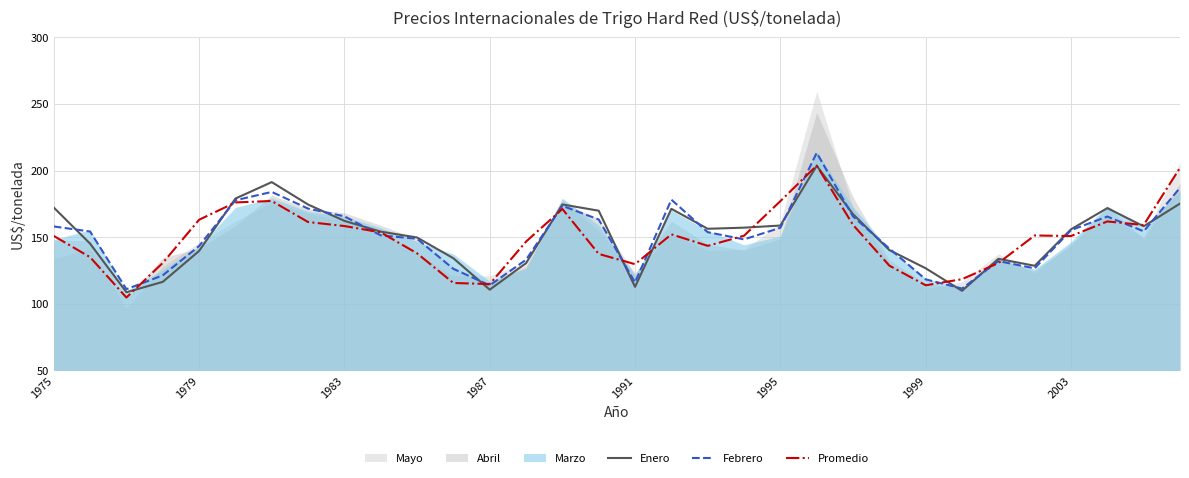

In Enero, how many points are lower than both neighbors (excluding endpoints)?

7